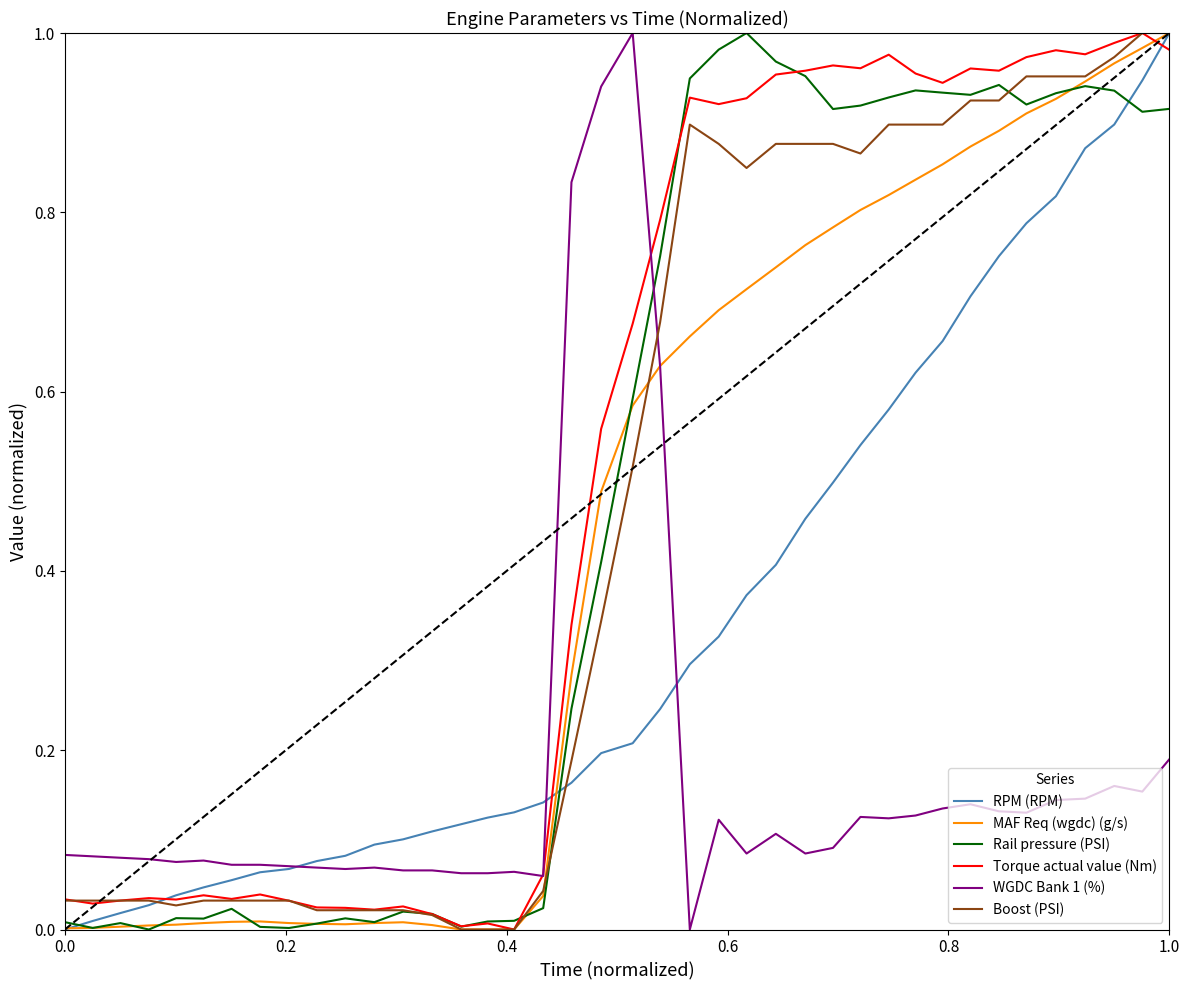

After their last crossing, which series has the higher values: WGDC Bank 1 (%) or Boost (PSI)?

Boost (PSI)